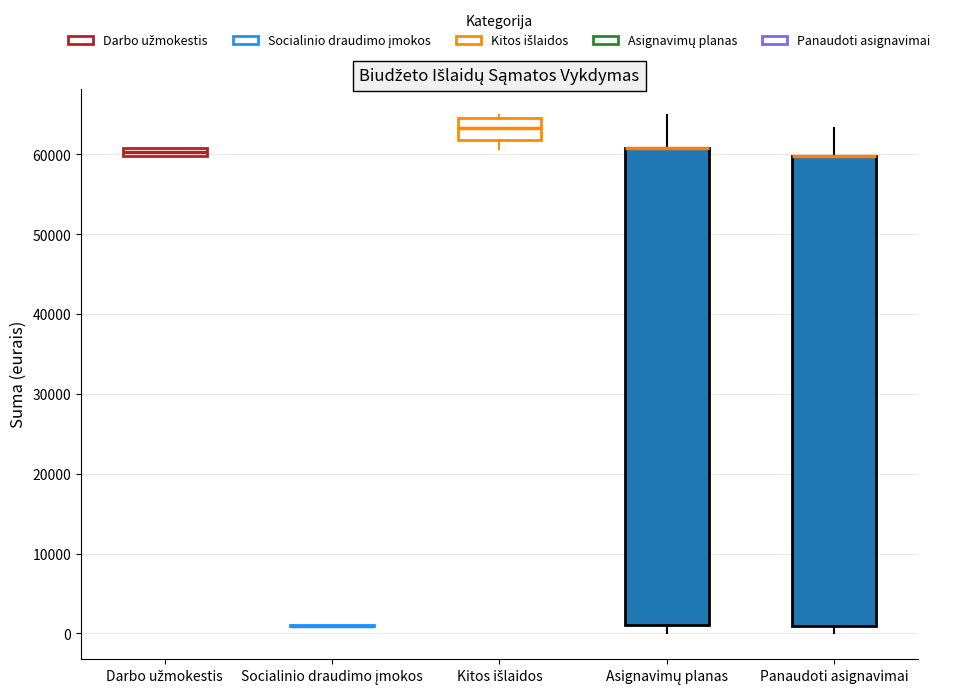

Where does the lower whisker of the box for Kitos išlaidos end on the y-axis? The values are not printed on the chart, so give them approximately, as read against the axis.

61000